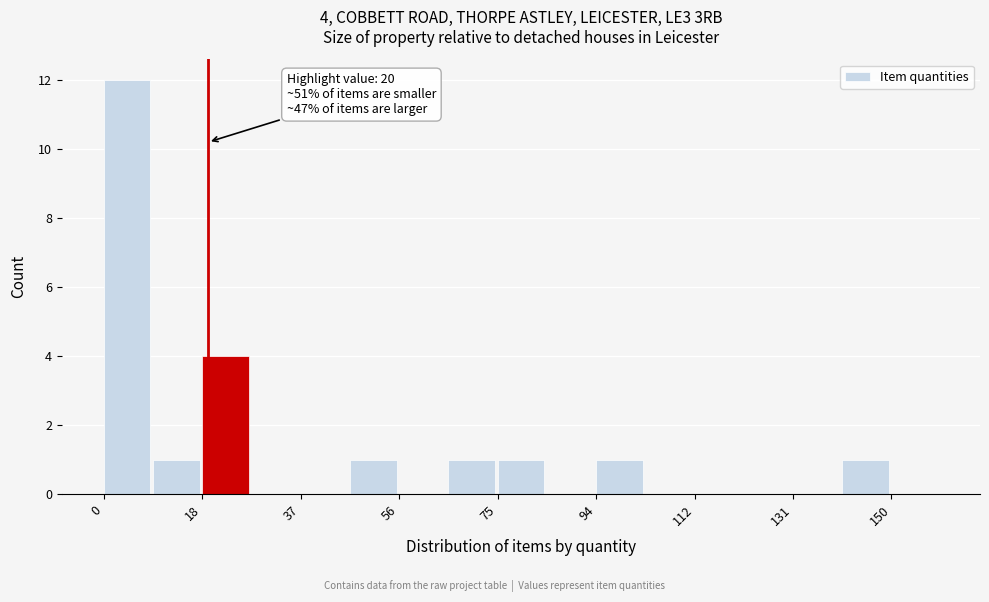

Which range on the x-axis has the tallest bar?

0 to 10